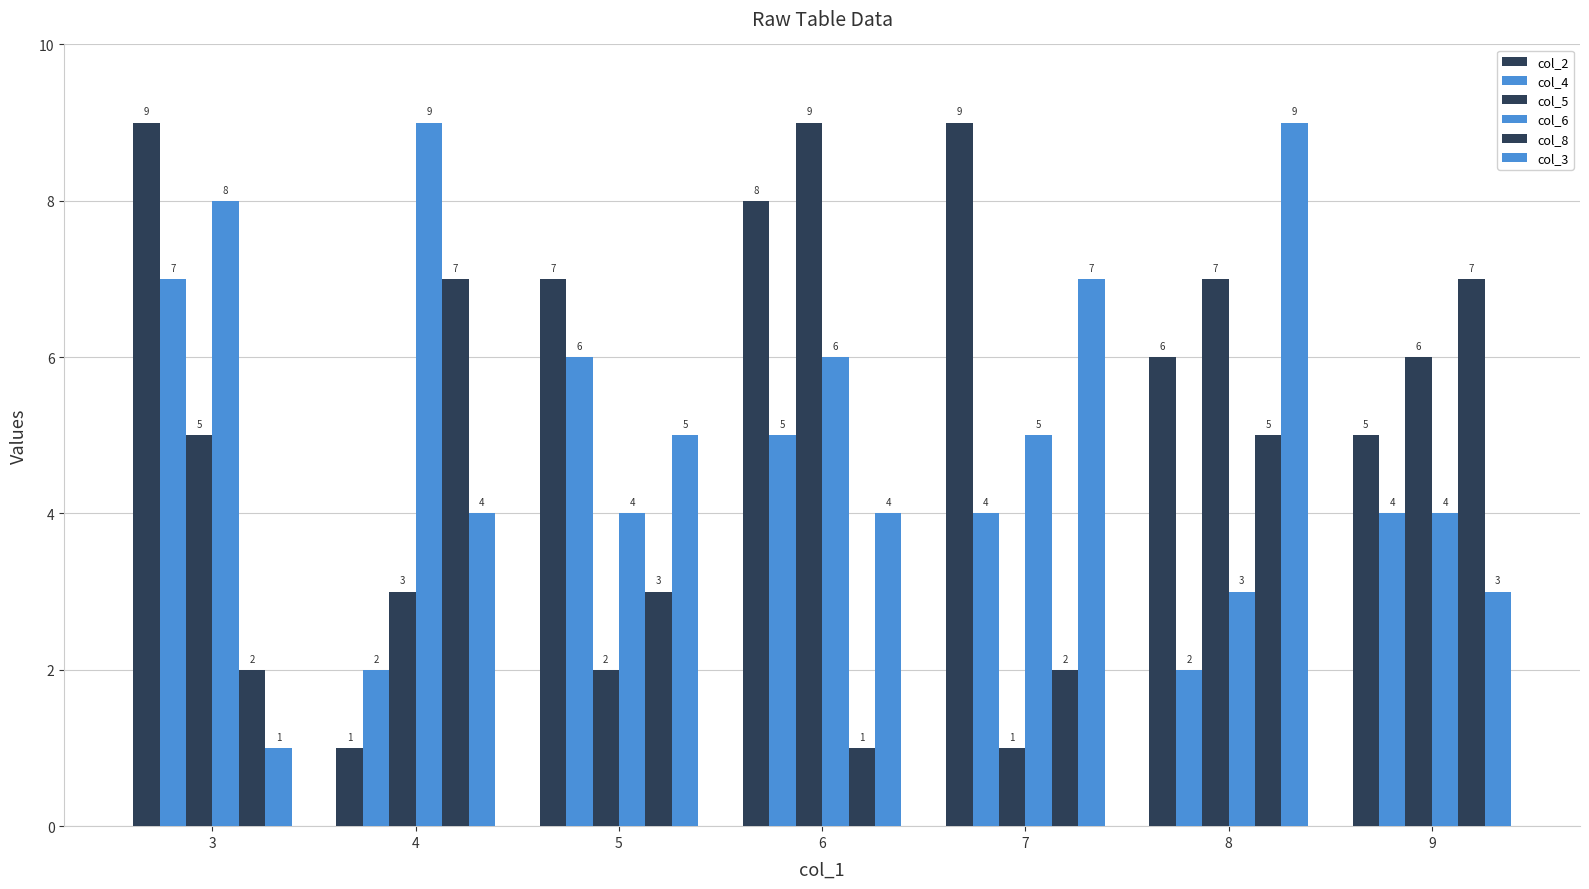

How many groups of bars are there?

7